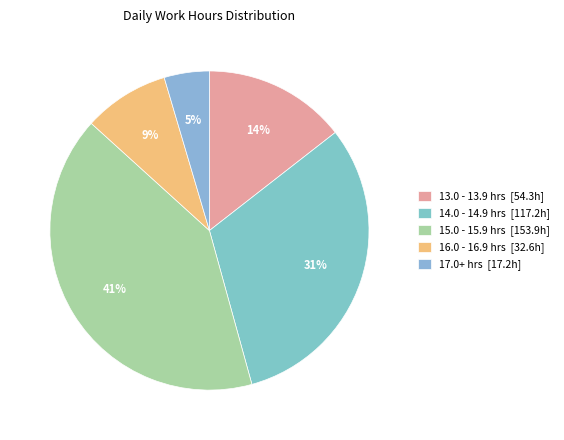

How many segments does this pie chart have?

5